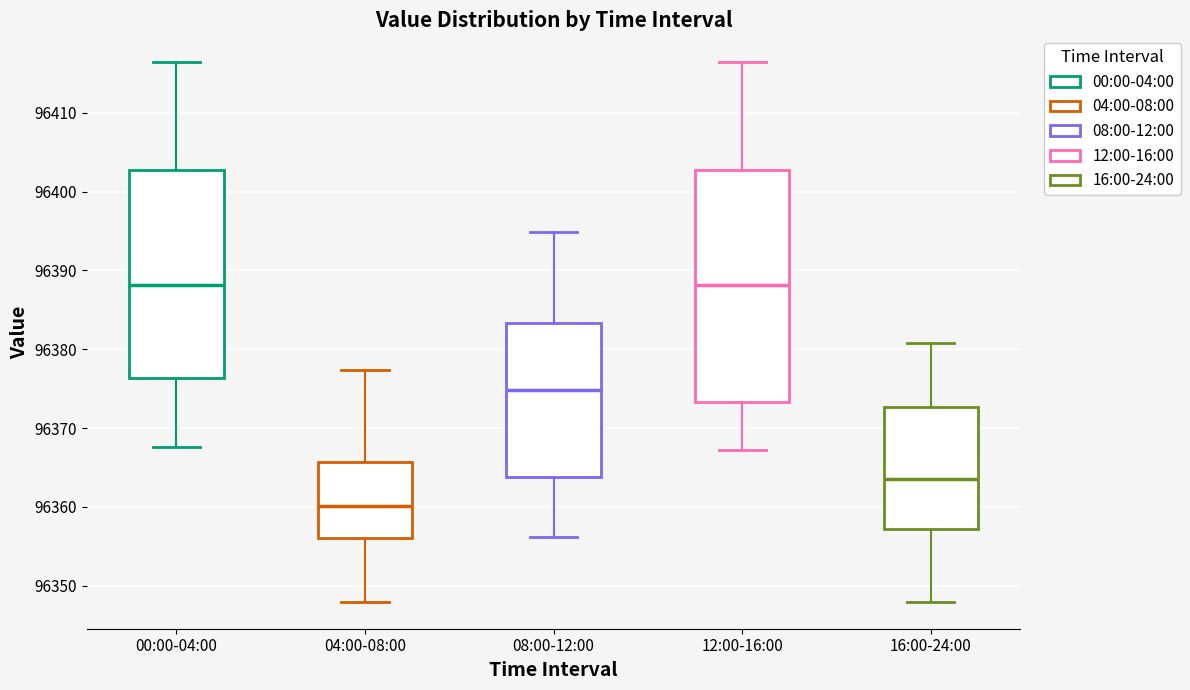

Reading left to right, transcribe this box plot: for each box, give where its median line is, the range the box spans, and where its two whiskers end, as read against the y-axis. The values are not printed on the chart, so give them approximately, as read against the axis.

00:00-04:00: median 96388, box 96376 to 96403, whiskers 96368 to 96416
04:00-08:00: median 96360, box 96356 to 96366, whiskers 96348 to 96377
08:00-12:00: median 96375, box 96364 to 96383, whiskers 96356 to 96395
12:00-16:00: median 96388, box 96373 to 96403, whiskers 96367 to 96416
16:00-24:00: median 96364, box 96357 to 96373, whiskers 96348 to 96381